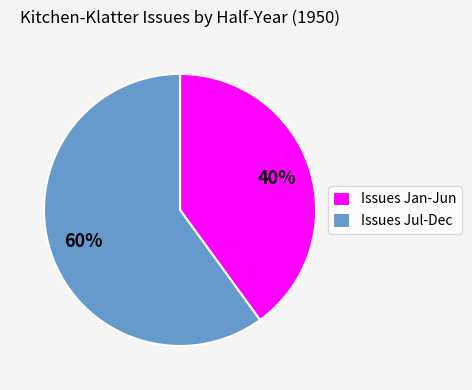

Approximately how many times larger is the value at Issues Jan-Jun compared to Issues Jul-Dec?

0.7